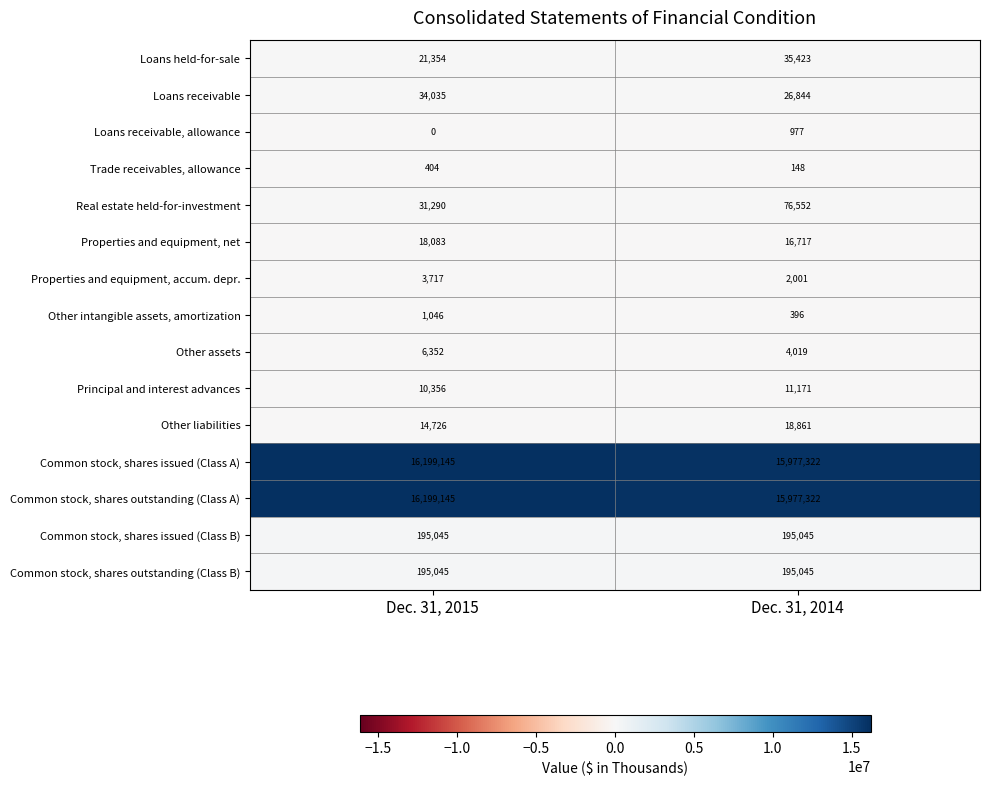

What is the difference between the maximum and minimum values in the Principal and interest advances series?

815